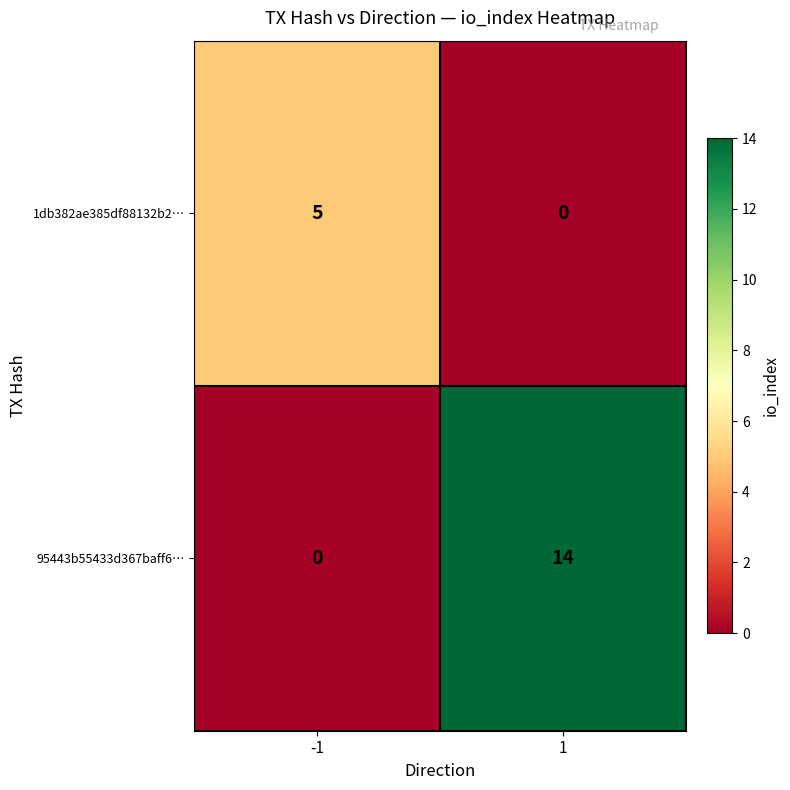

True or false: 95443b55433d367baff6… has a value of -8 at -1.

False